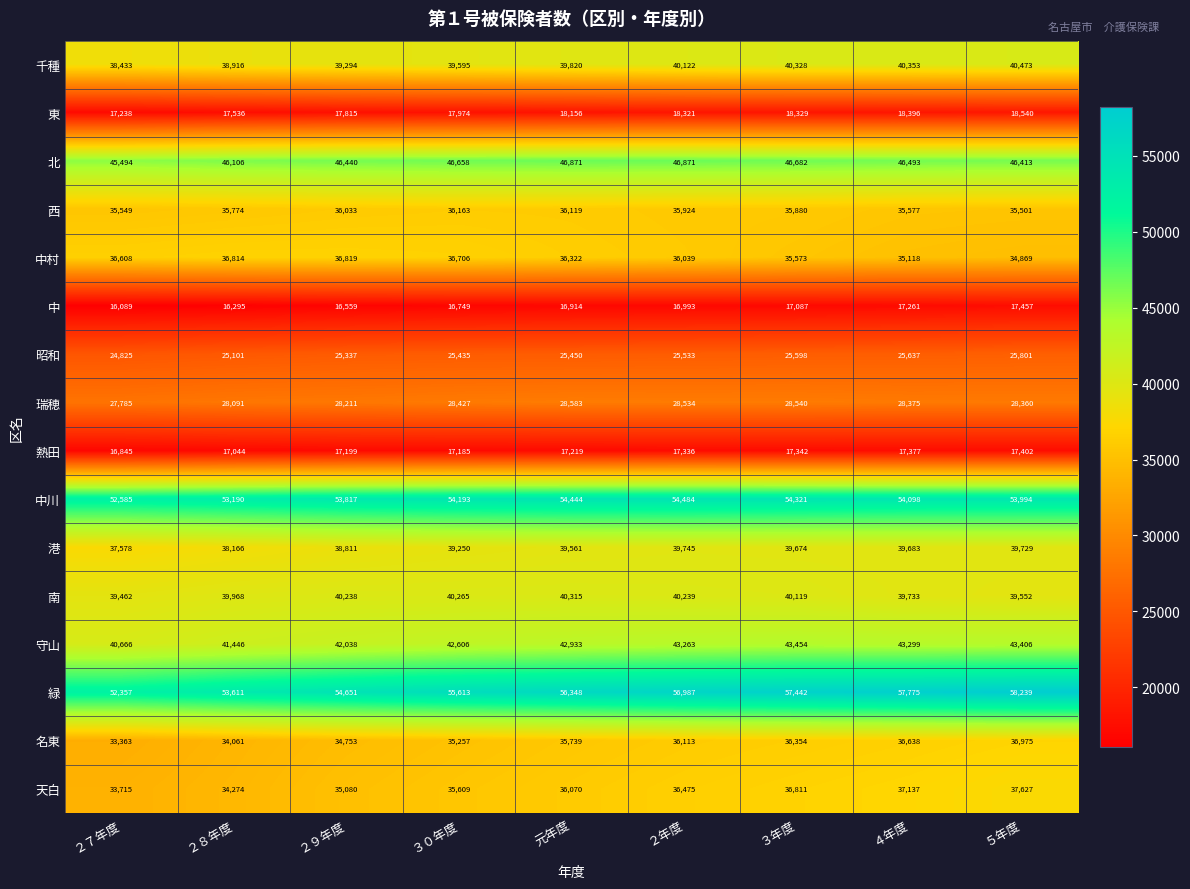

At how many categories does at least one series exceed 48069?

9